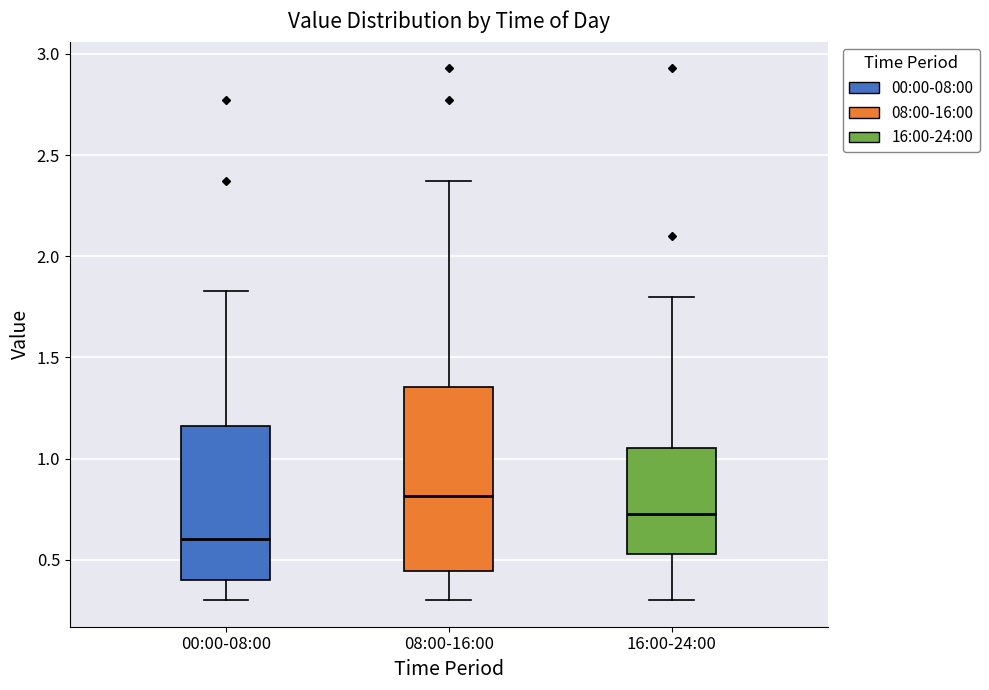

Comparing the boxes themselves (not the whiskers), which one is the tallest?

08:00-16:00